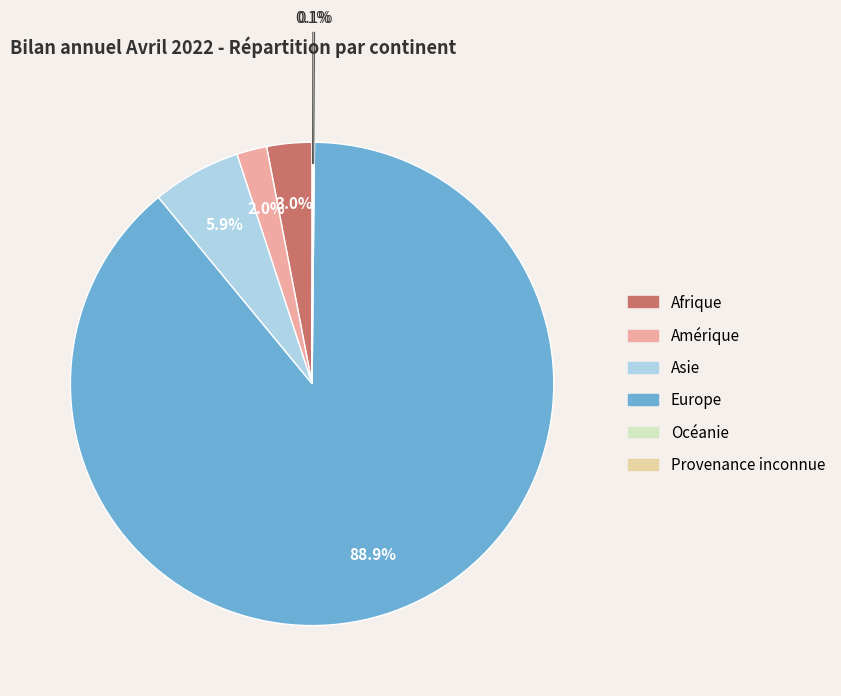

Is Europe the majority of the pie?

Yes